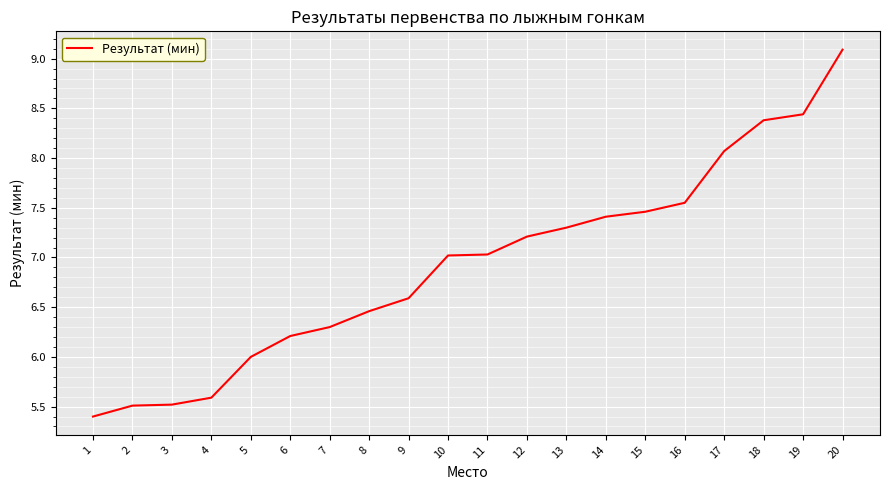

What is the change in value from 5 to 10?

+1.0